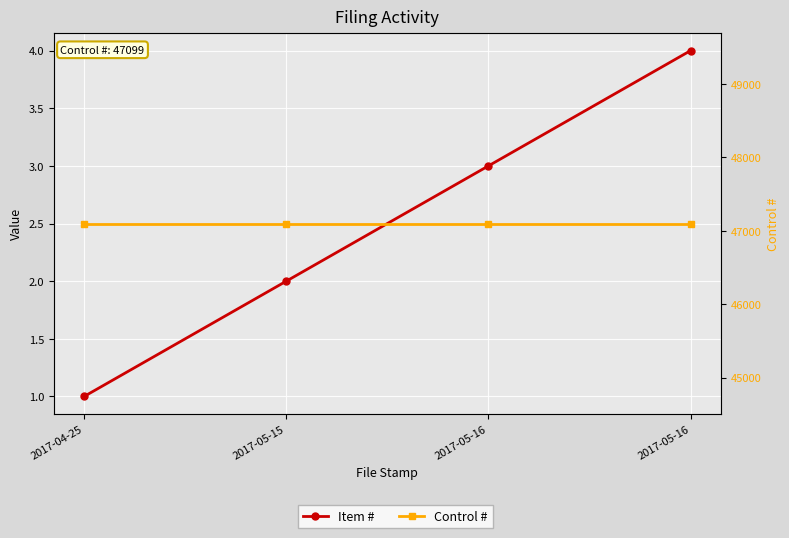

How many series are shown in this chart?

2